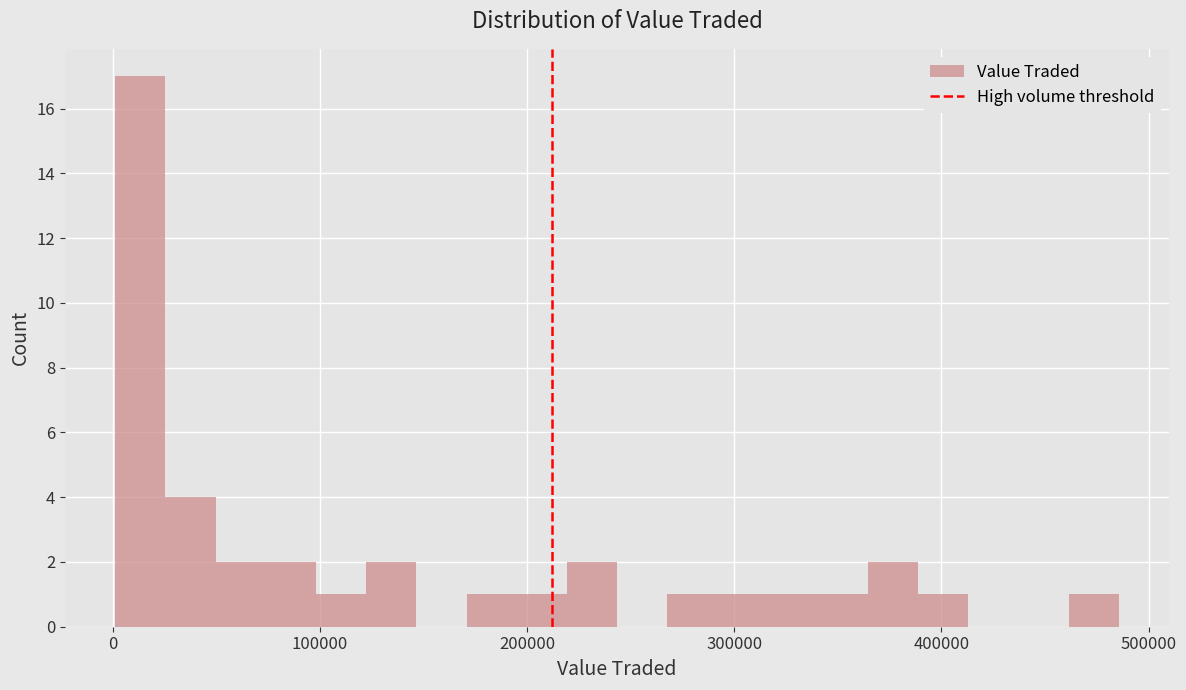

Read against the x-axis, roughly where is the centre of the tallest bar?

10000